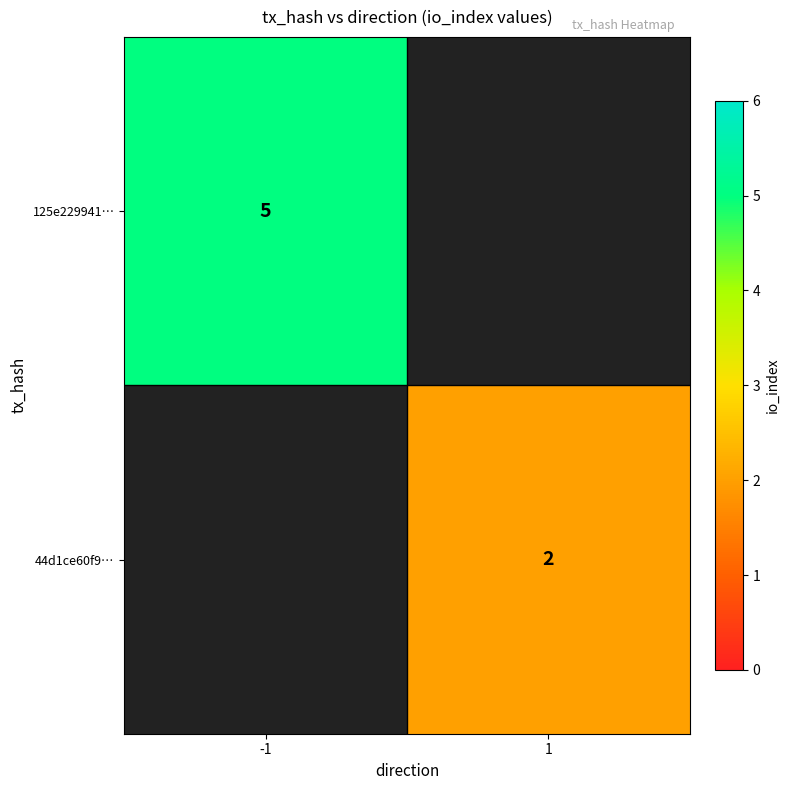

The value of 44d1ce60f9… at 1 is 2. True or false?

True